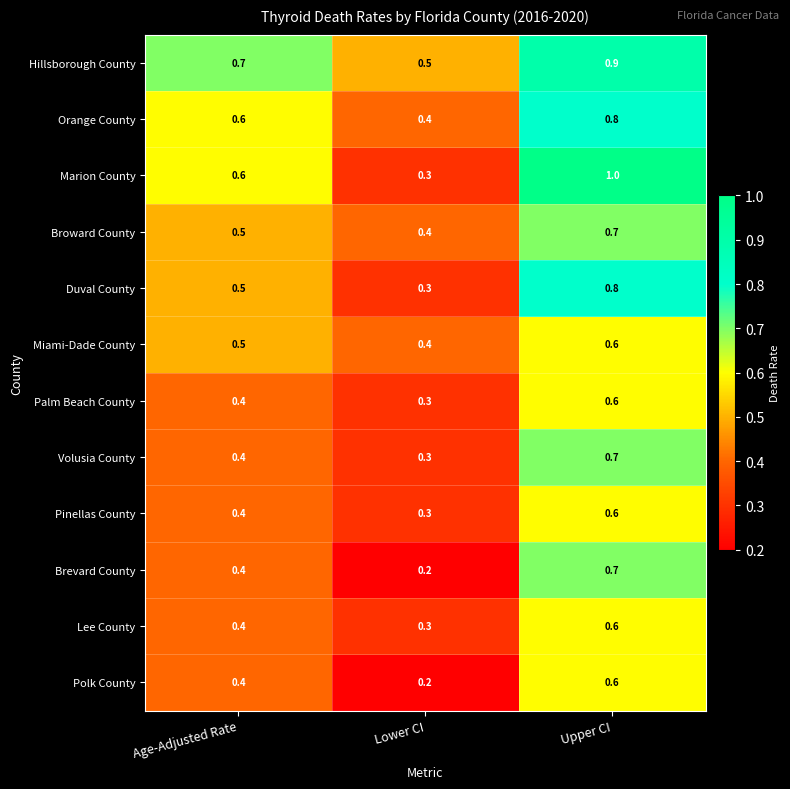

What is the spread (max minus min) of values at Age-Adjusted Rate?

0.3